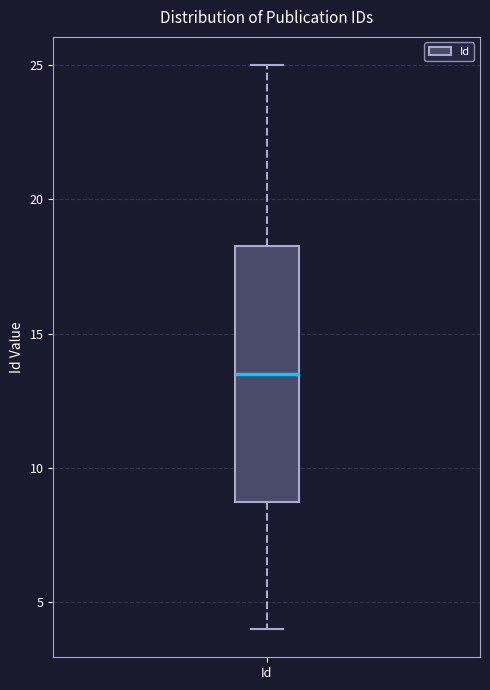

Transcribe this box plot: give where the median line is, the range the box spans, and where the two whiskers end, as read against the y-axis. The values are not printed on the chart, so give them approximately, as read against the axis.

median 13.5, box 9.0 to 18.5, whiskers 4.0 to 25.0